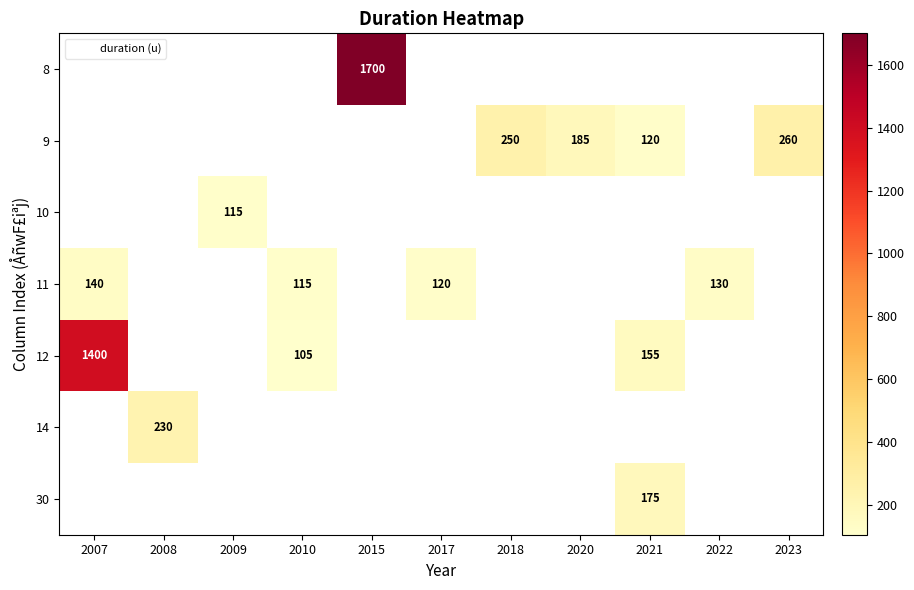

How many data points does each series have?

11